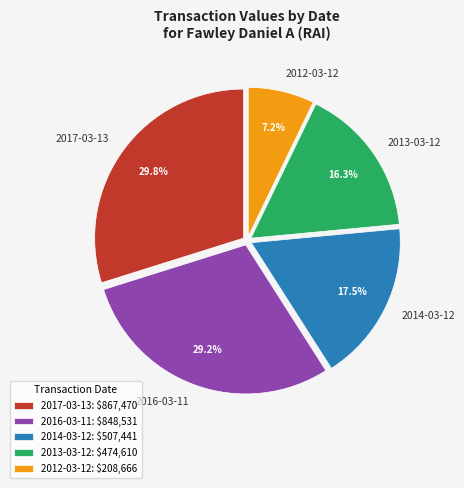

To the nearest percent, what is the difference between the largest and smallest slice percentages?

23%